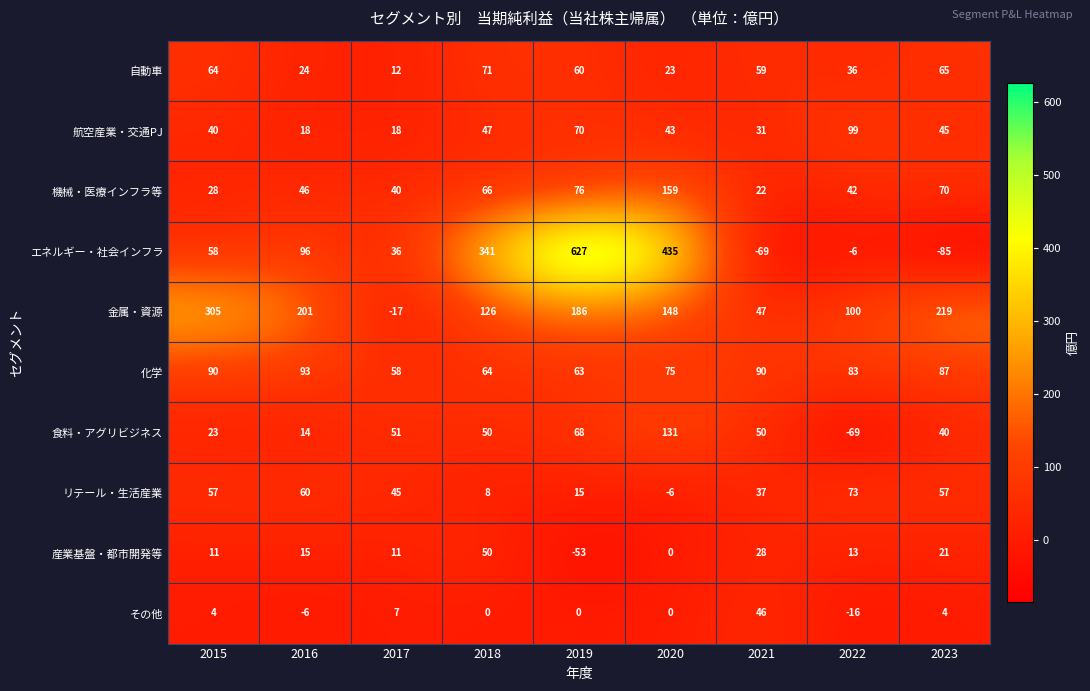

What is the total value across all series at 2016?

561